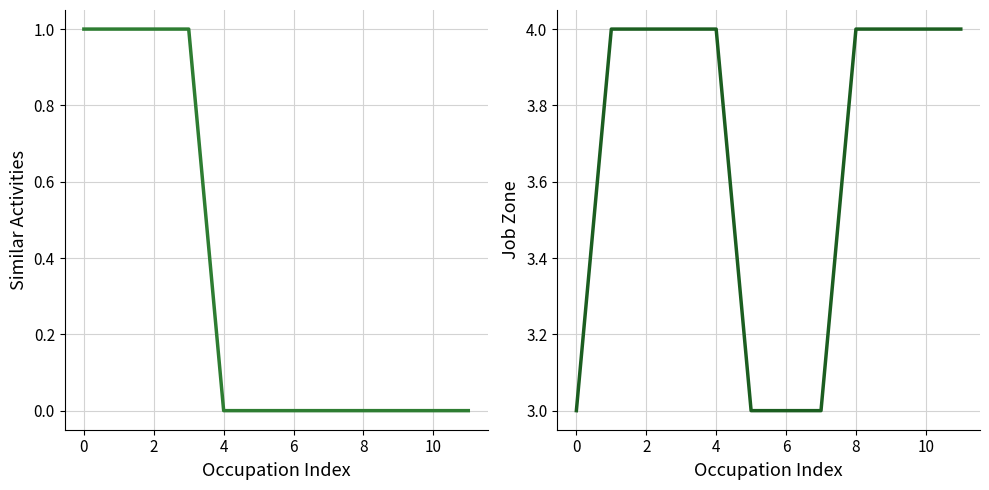

What is the difference between the second highest and minimum values in the Similar Activities series?

1